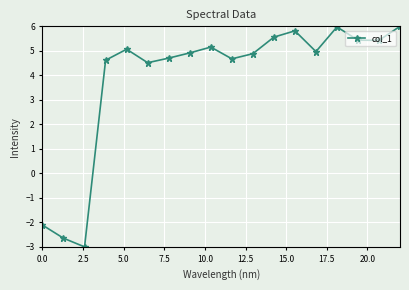

Reading right to left, transcribe all the data shown in this chart.

6.0	5.4	5.4	6.0	5.0	5.8	5.6	4.9	4.7	5.2	4.9	4.7	4.5	5.1	4.6	-3.0	-2.6	-2.1